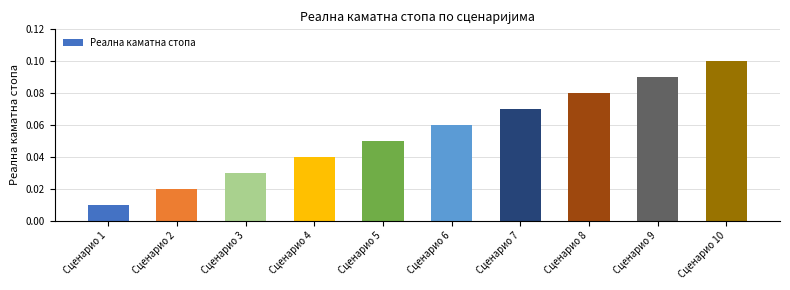

What is the sum of all values?

0.6